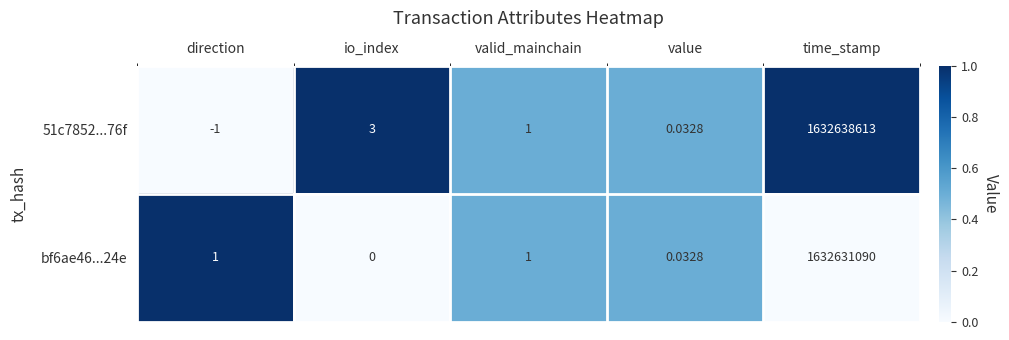

Rank the categories by 51c7852...76f value from lowest to highest.

direction, value, valid_mainchain, io_index, time_stamp